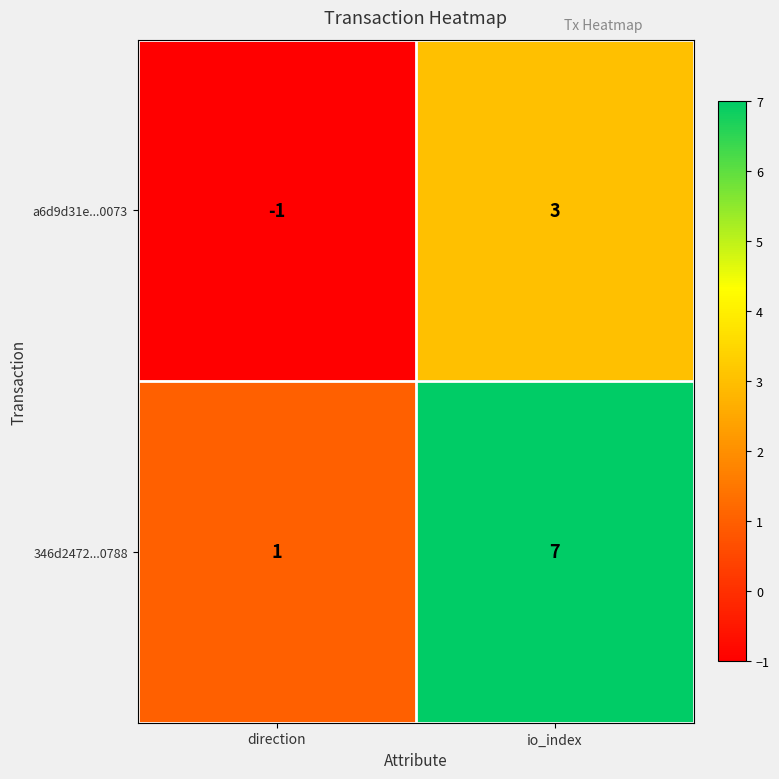

Which category has the lowest value across all series?

direction